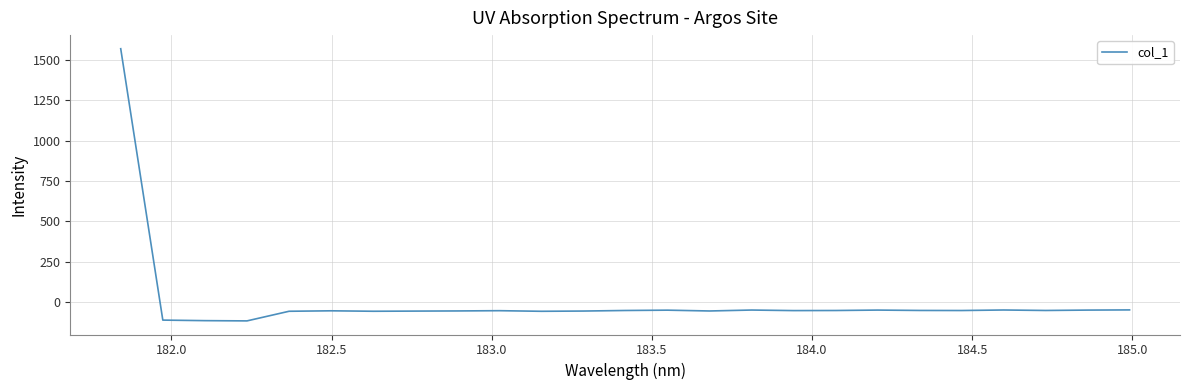

What is the maximum value shown in the chart?

1568.4